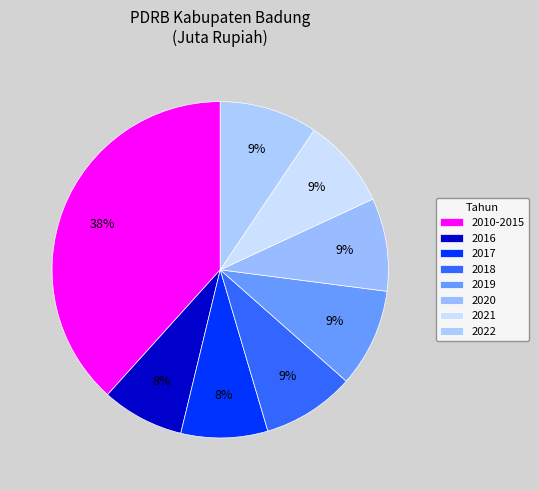

How many segments does this pie chart have?

8